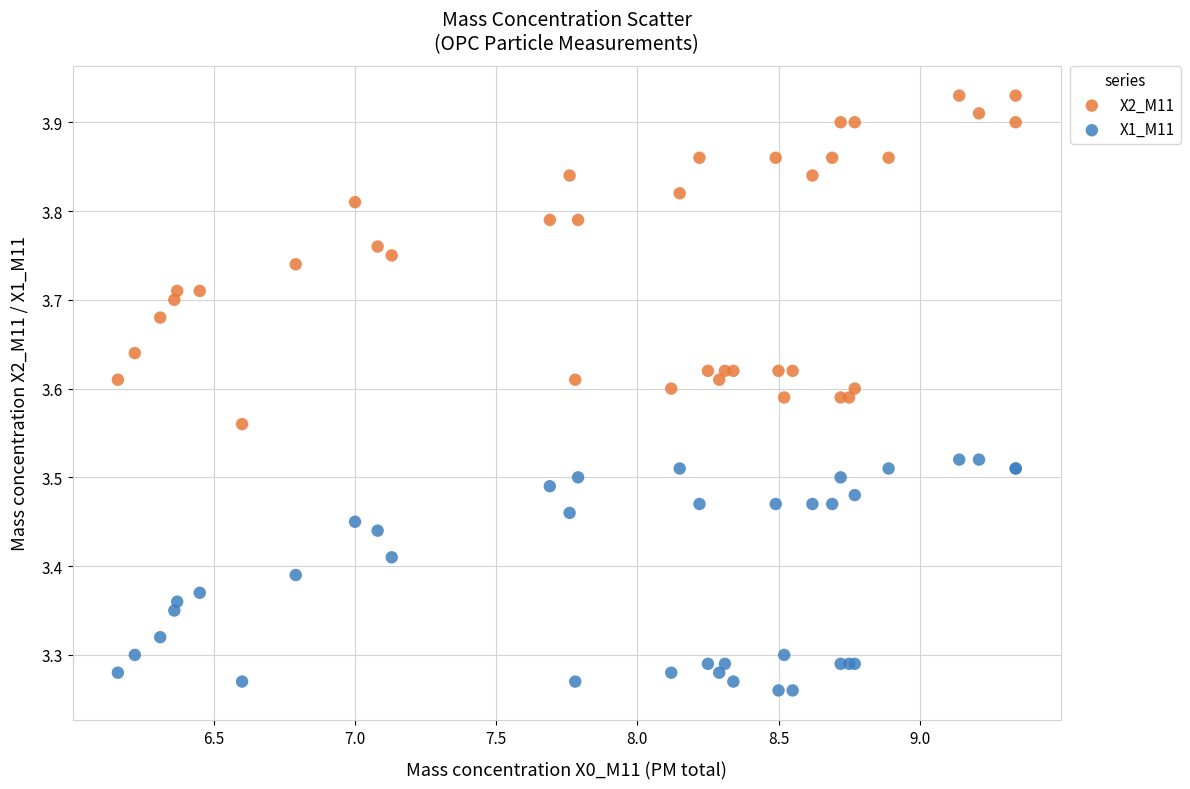

Which series reaches the minimum Y coordinate?

X1_M11